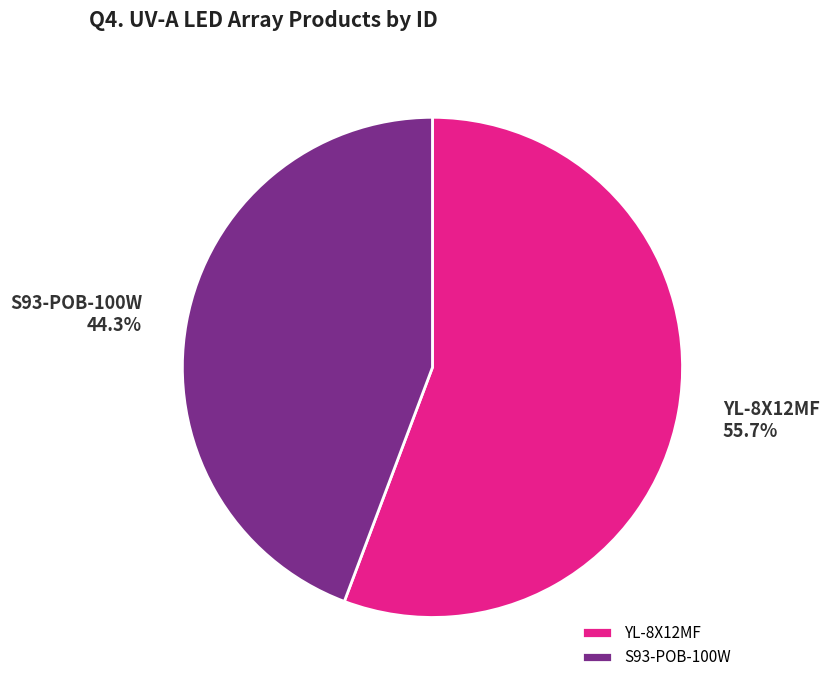

The S93-POB-100W slice represents 44% of the pie. True or false?

True